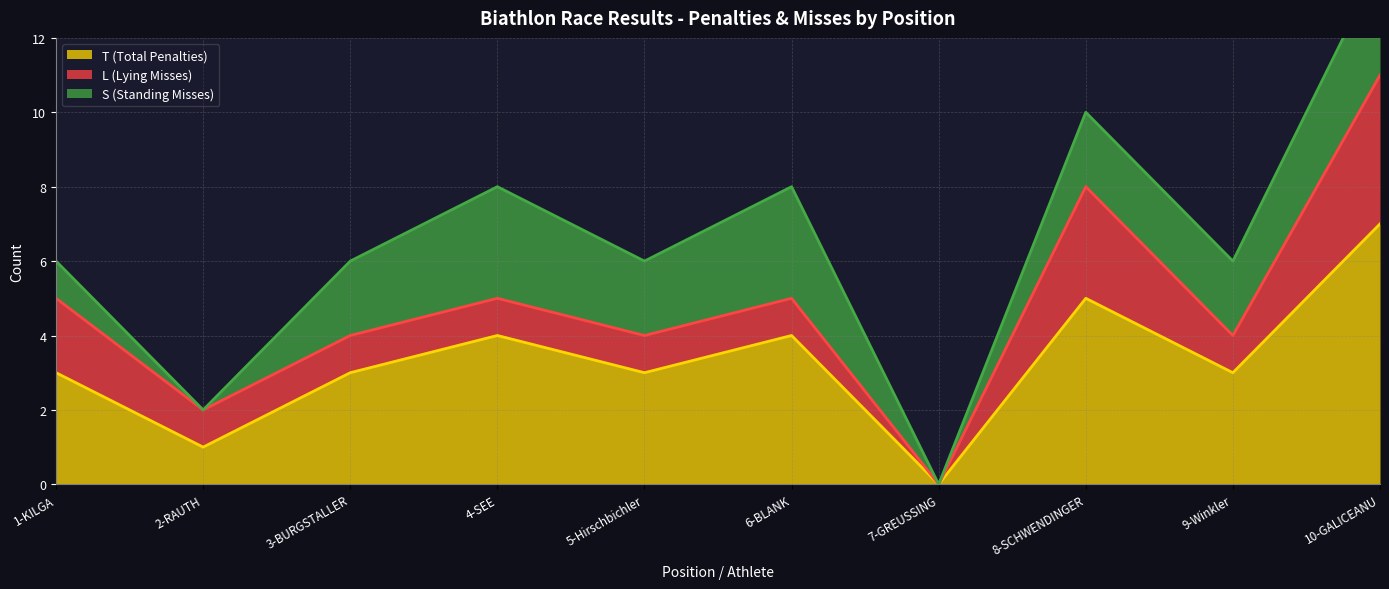

At which label is S (Standing Misses) closest to 1?

1-KILGA